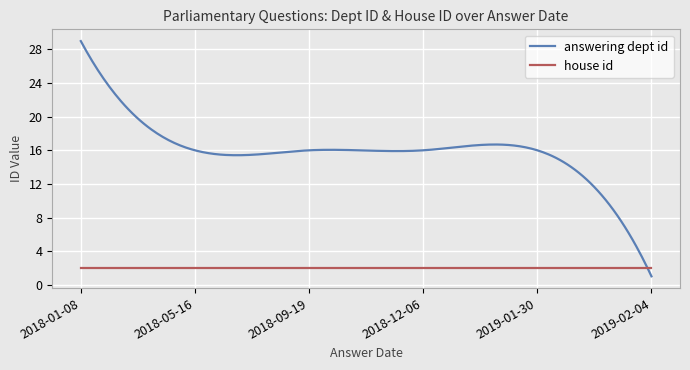

Rank the series by their maximum value, from highest to lowest.

answering dept id, house id